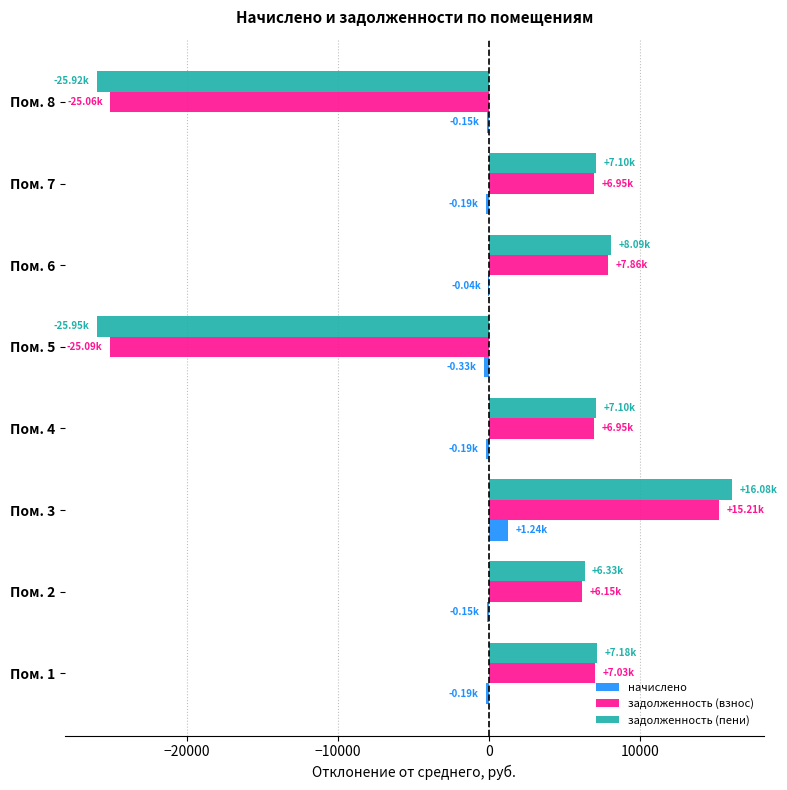

Is the value of задолженность (пени) at Пом. 7 greater than the value of задолженность (взнос) at Пом. 5?

Yes